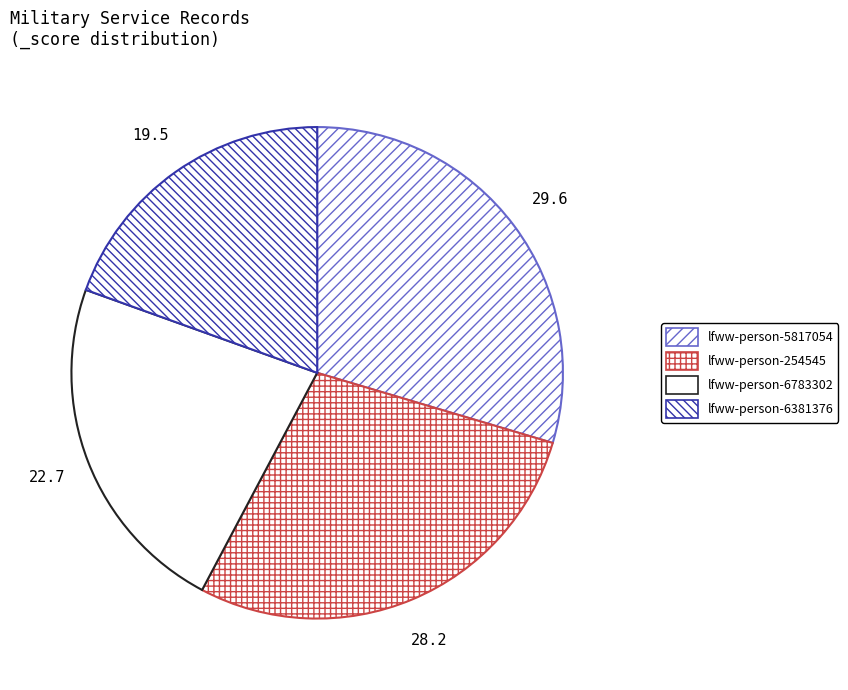

Count the number of slices in the pie.

4